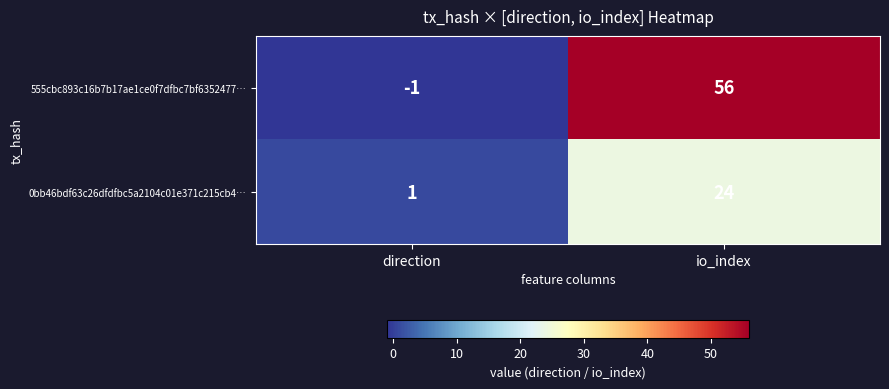

The value of 555cbc893c16b7b17ae1ce0f7dfbc7bf6352477… at direction is -2. True or false?

False